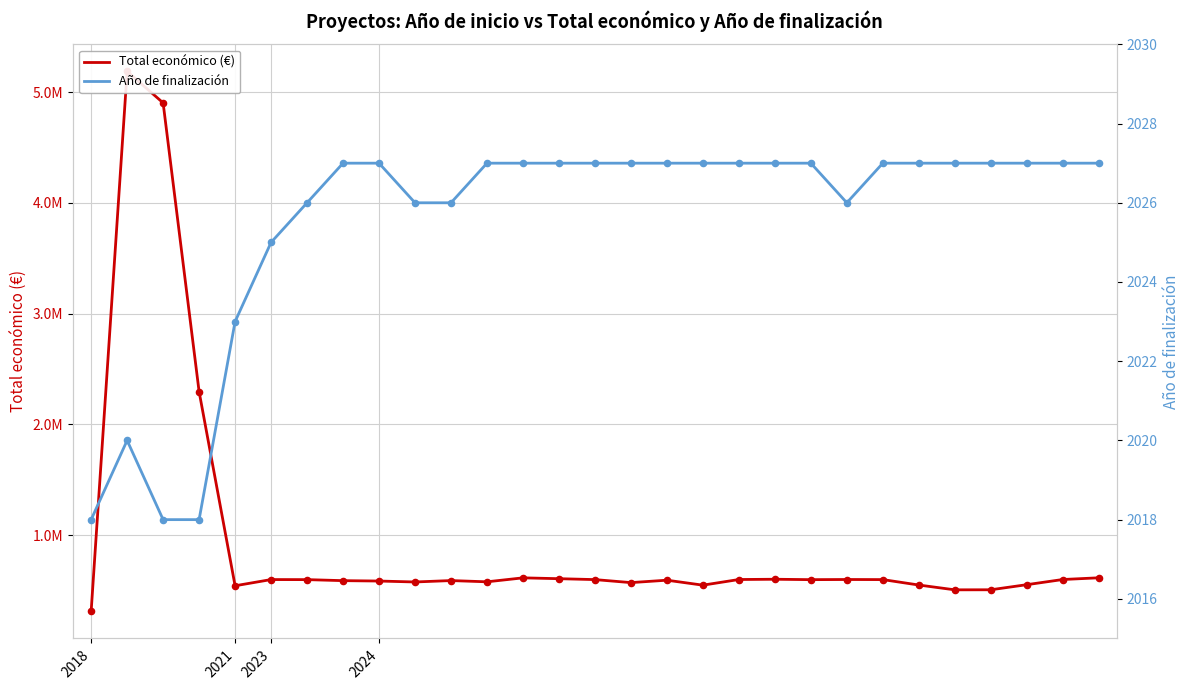

Which series contains the lowest Y value?

Año de finalización